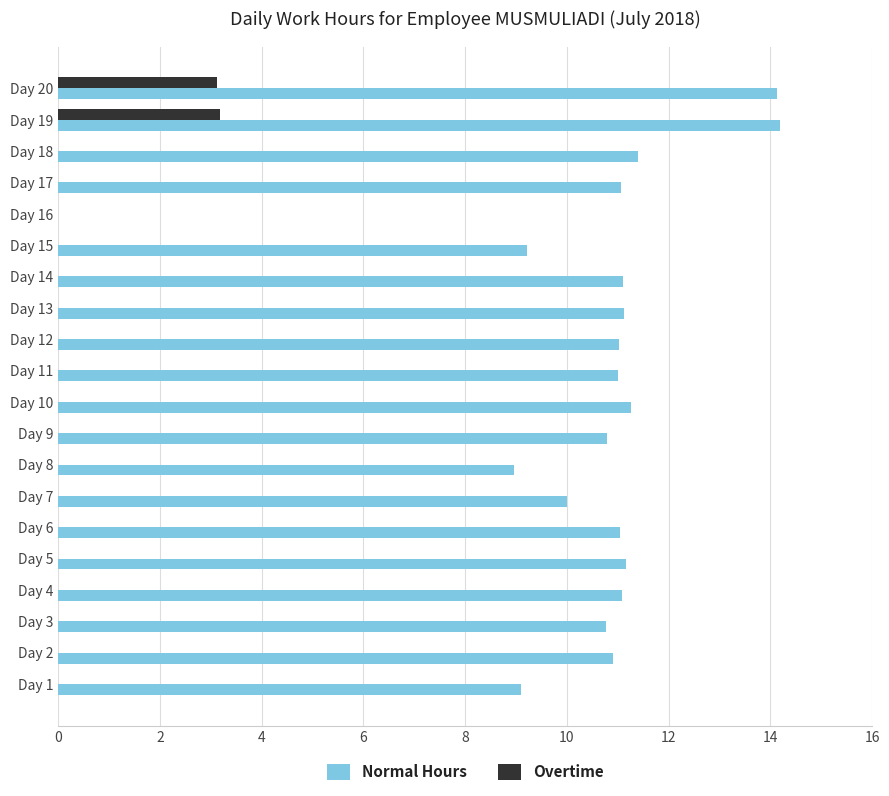

What is the greatest value displayed?

14.2